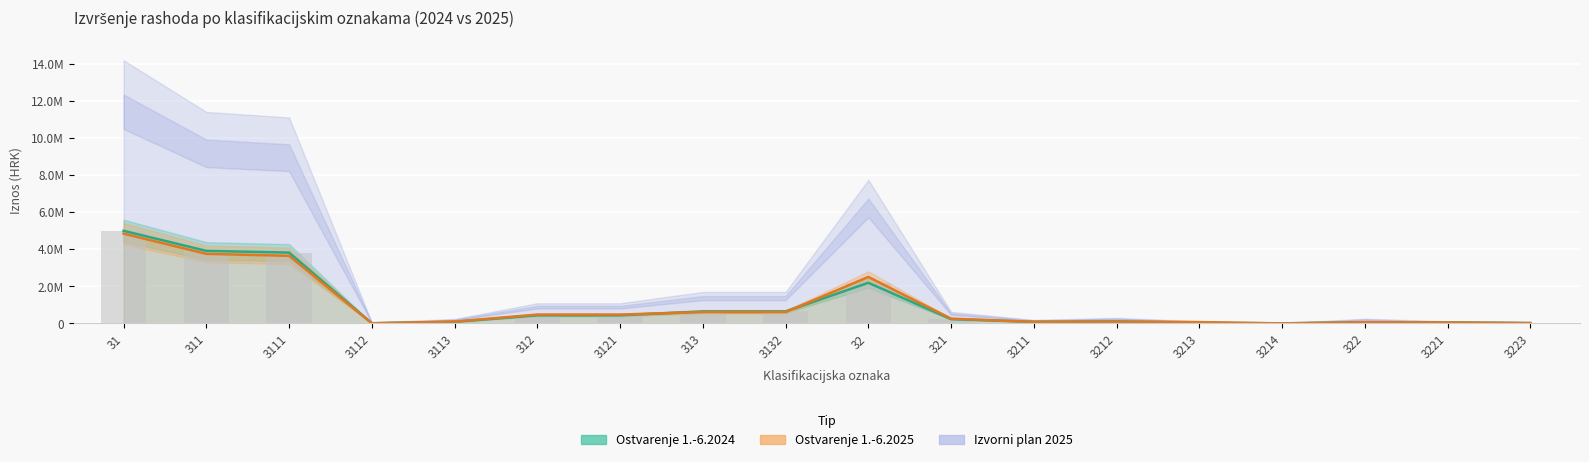

Where does the Ostvarenje 1.-6.2025 series first go above 231855?

31